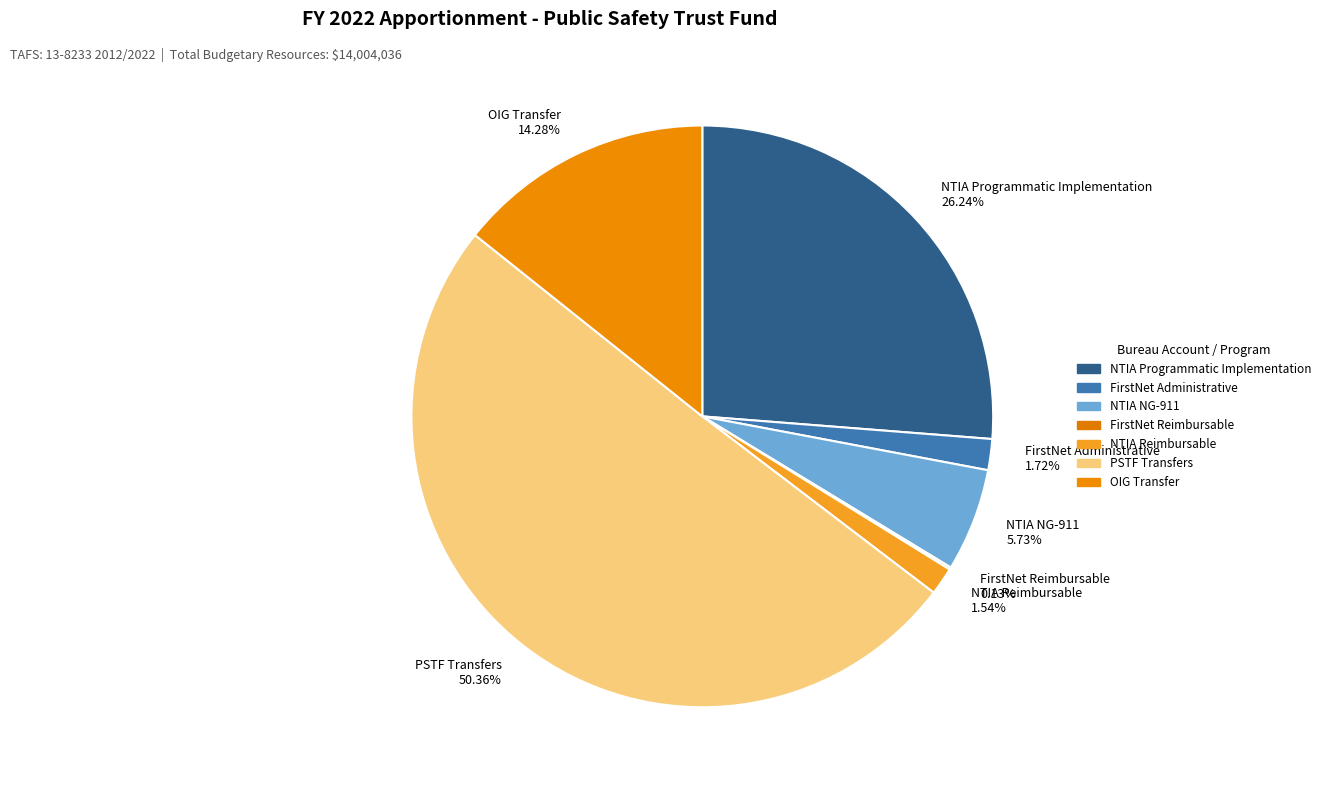

Is it true that NTIA Programmatic Implementation is 26% of the pie?

True